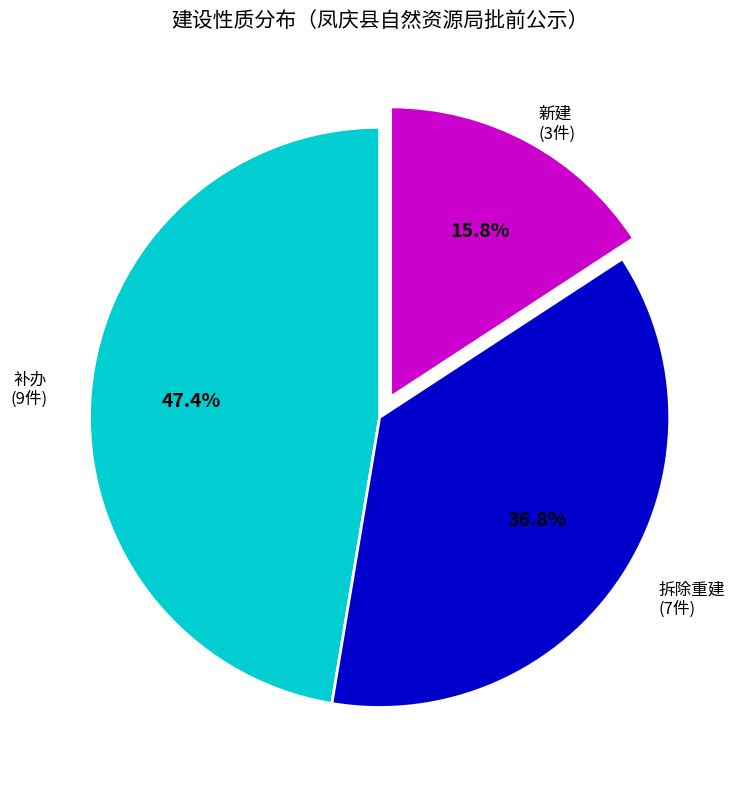

Which category has the smallest portion of the pie?

新建